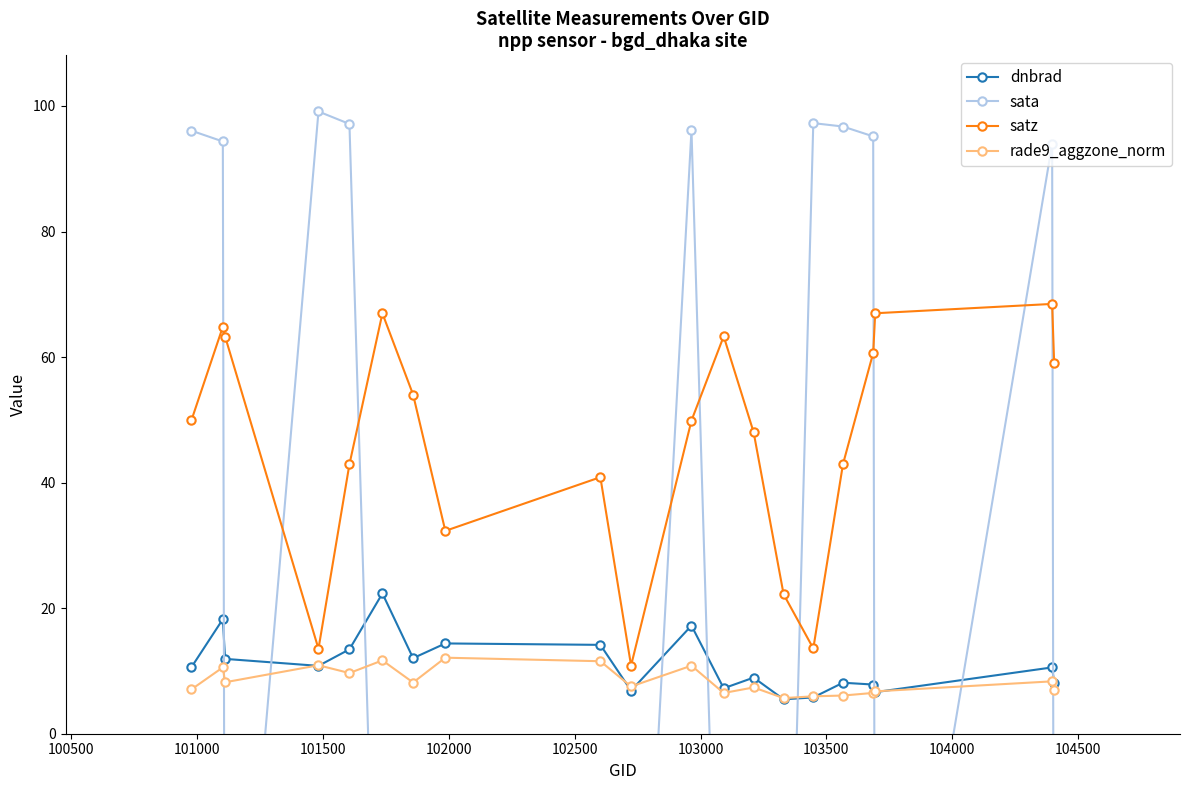

How many interior local peaks does the satz series have?

5